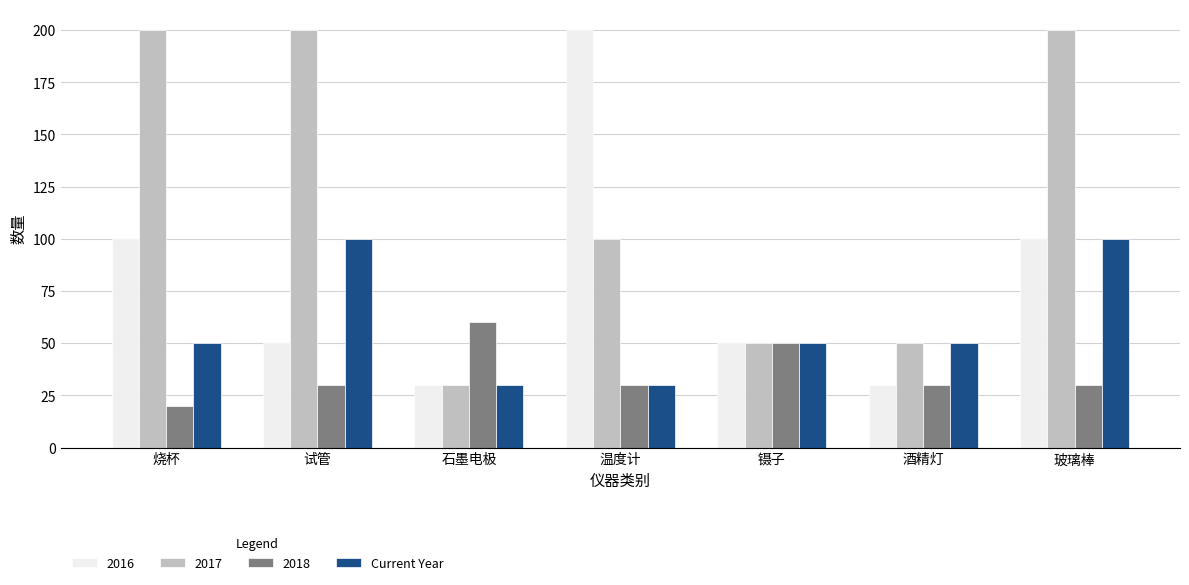

The value of 2016 at 石墨电极 is 30. True or false?

True